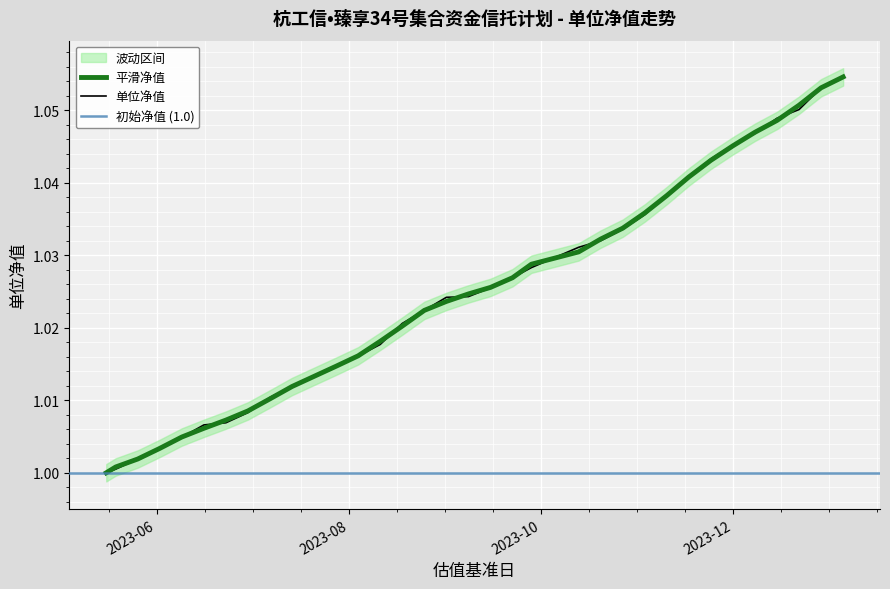

Where is the data nearest to the value 1?

2023-05-16